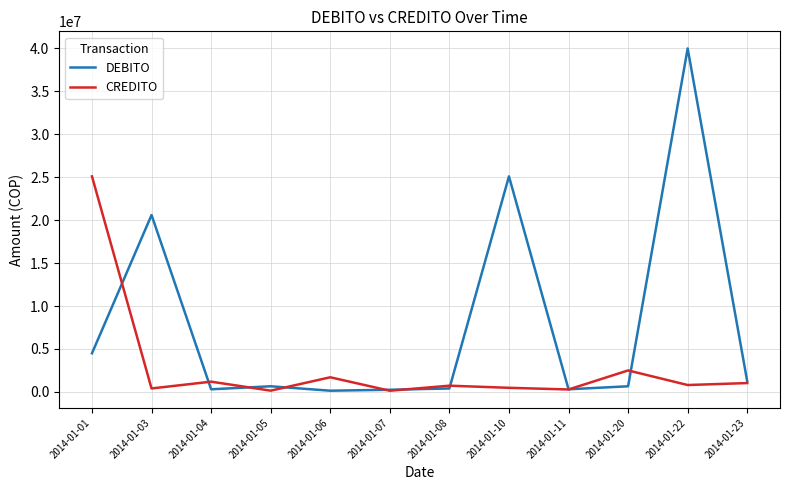

List the series in order of their overall mean, highest first.

DEBITO, CREDITO